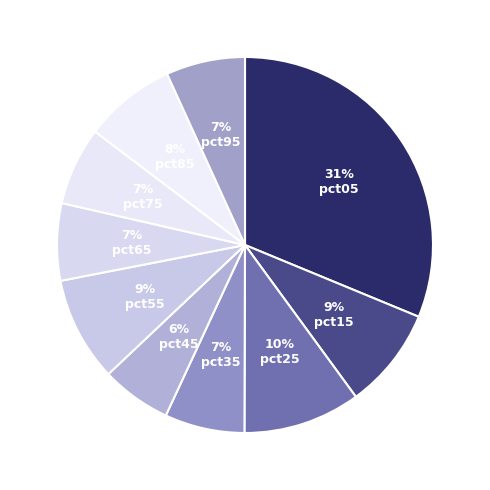

What percentage is the pct35 slice, to the nearest percent?

7%